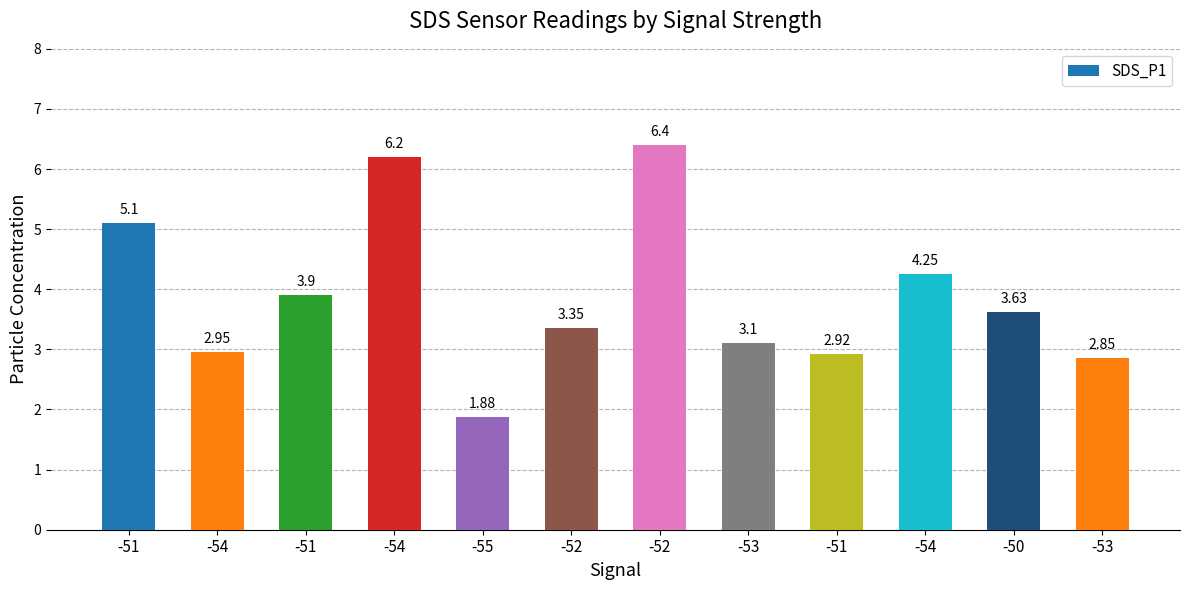

The chart shows a value of 1.9 at -54. True or false?

False